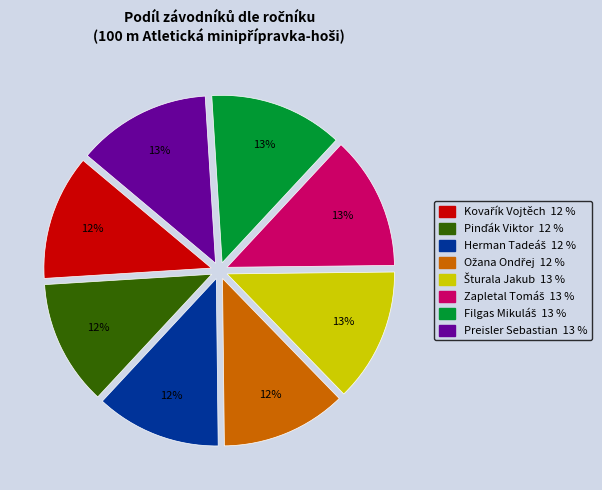

Is there a majority slice in this chart?

No